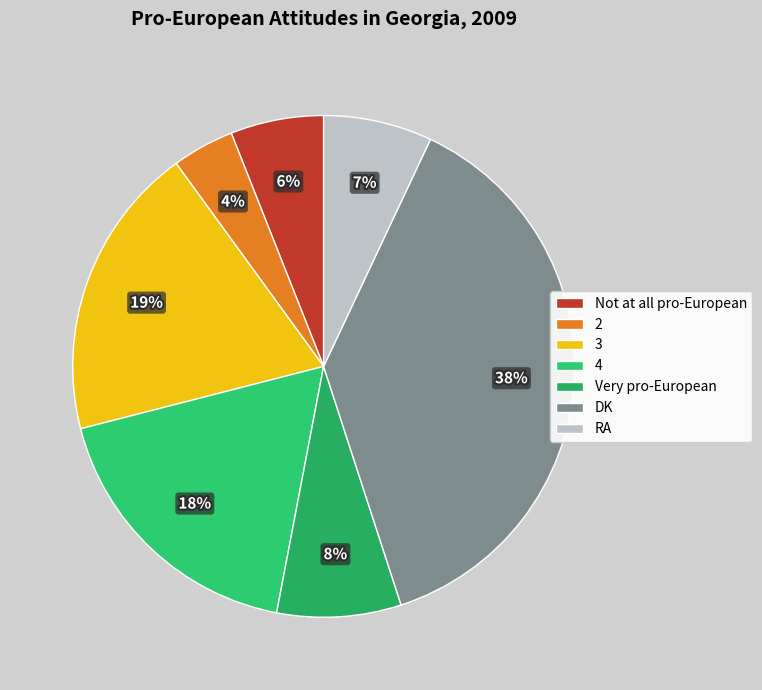

Which slice is the smallest?

2